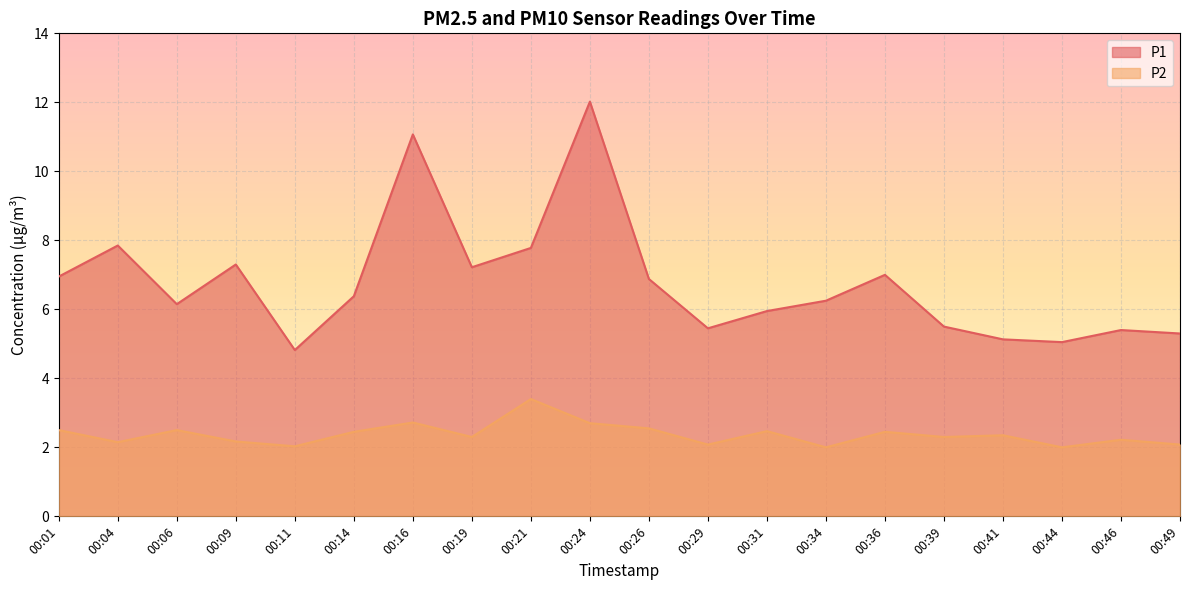

Which series has the largest total across all categories?

P1